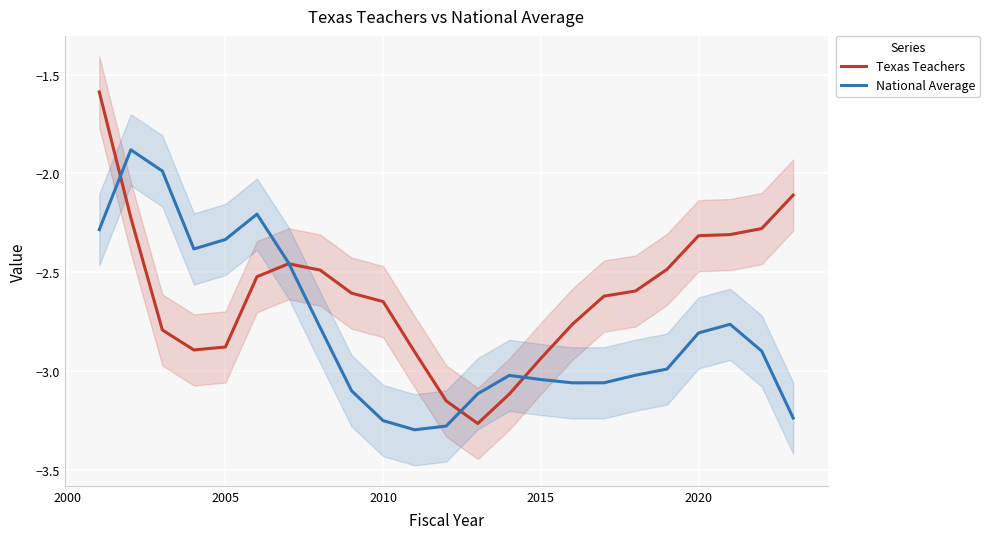

Is the value of Texas Teachers at 2025 greater than the value of National Average at 2020?

No